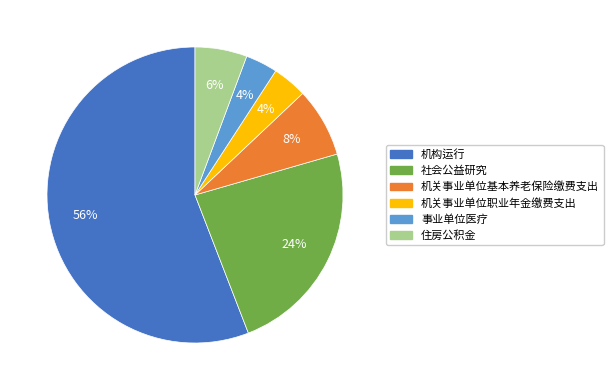

True or false: 社会公益研究 accounts for 24% of the total.

True